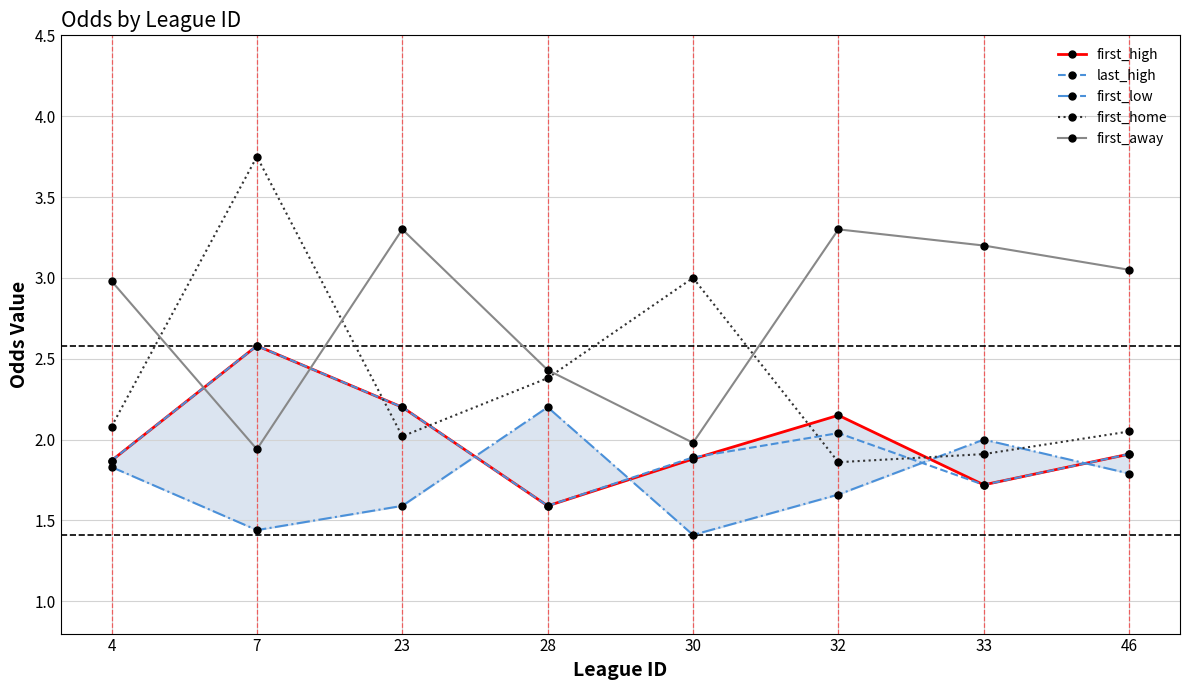

Between which two adjacent categories do first_low and first_home first intersect?

32 and 33